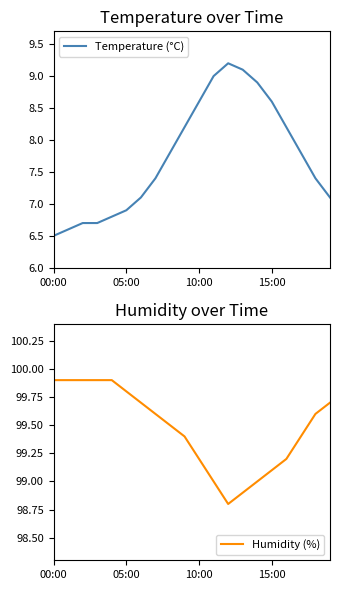

Is this an area chart (filled region under the line)?

No